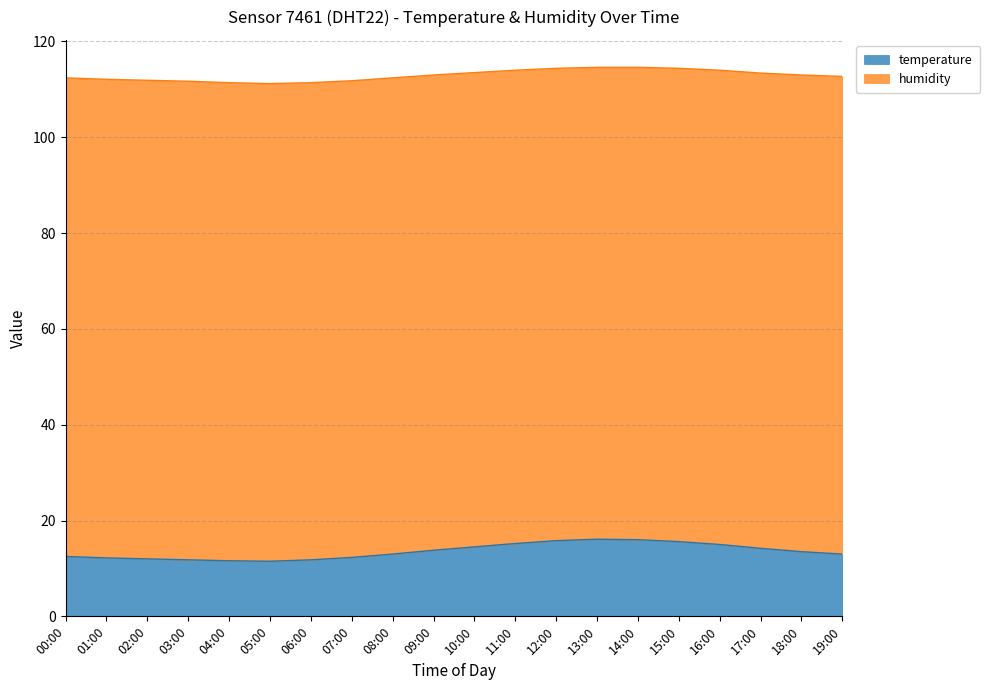

Rank the categories by value from highest to lowest.

13:00, 14:00, 12:00, 15:00, 11:00, 16:00, 10:00, 17:00, 09:00, 18:00, 08:00, 19:00, 00:00, 07:00, 01:00, 02:00, 03:00, 06:00, 04:00, 05:00